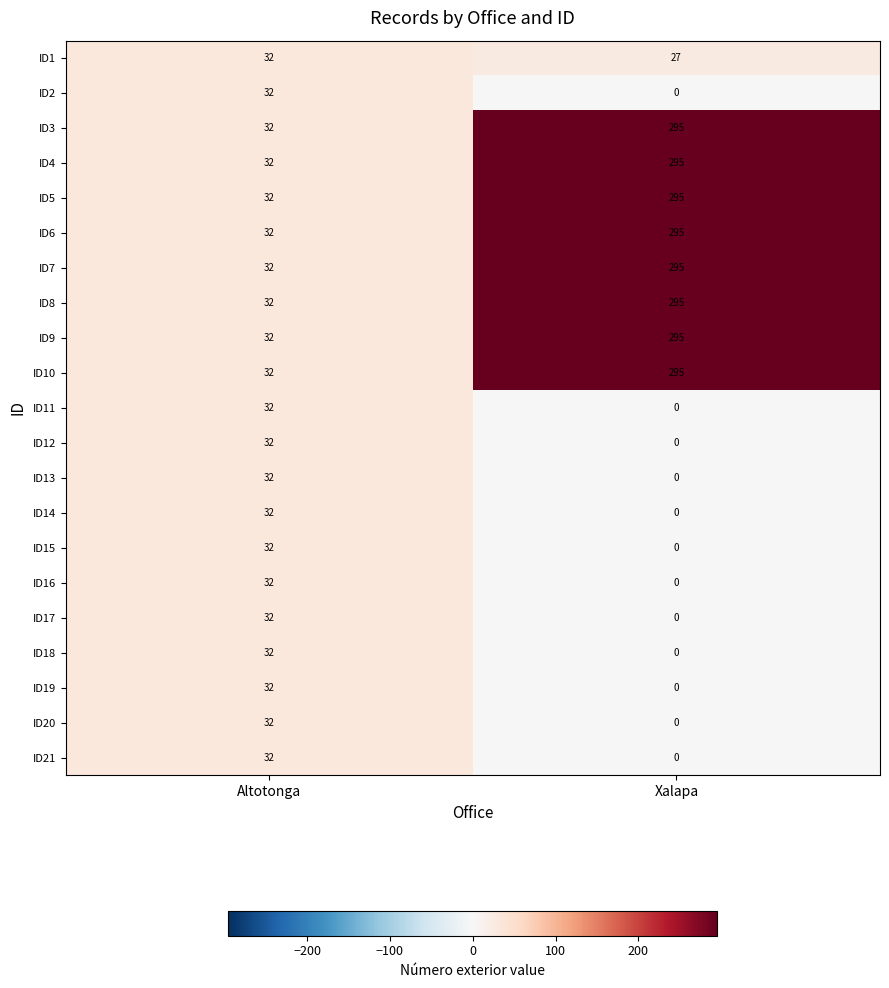

At which category does the chart reach its minimum across all series?

Xalapa